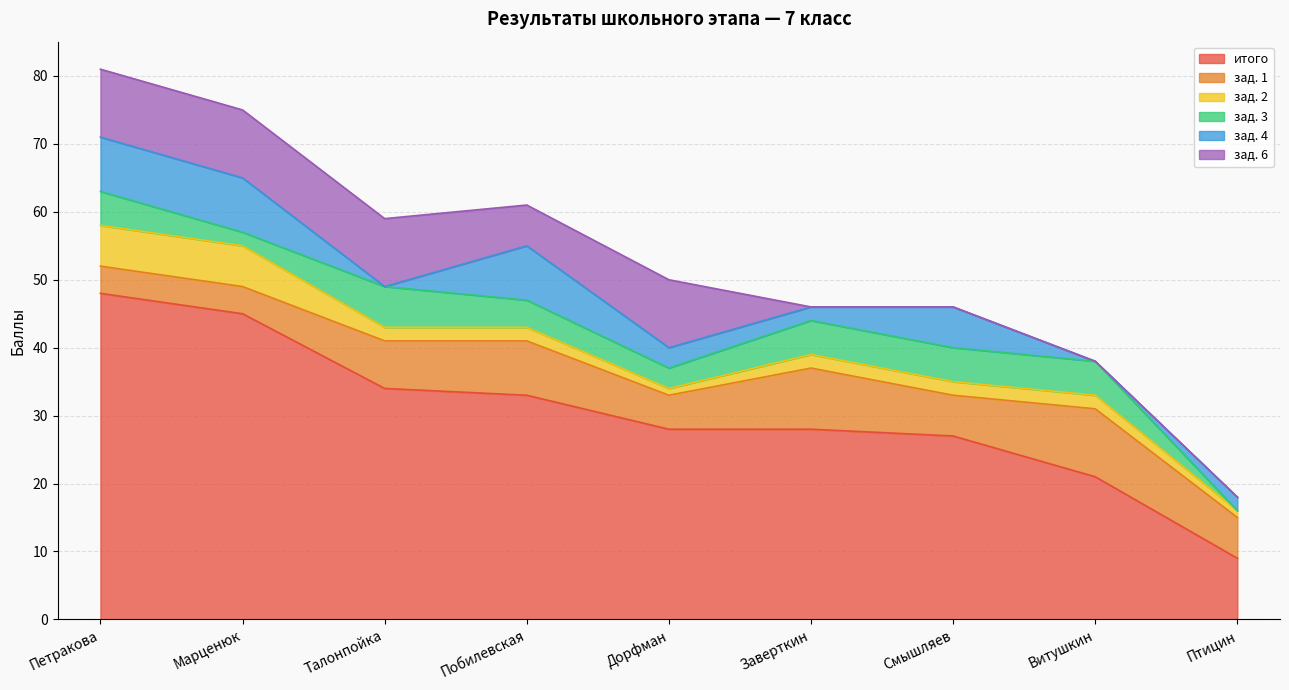

At which label does зад. 2 first exceed 2?

Петракова